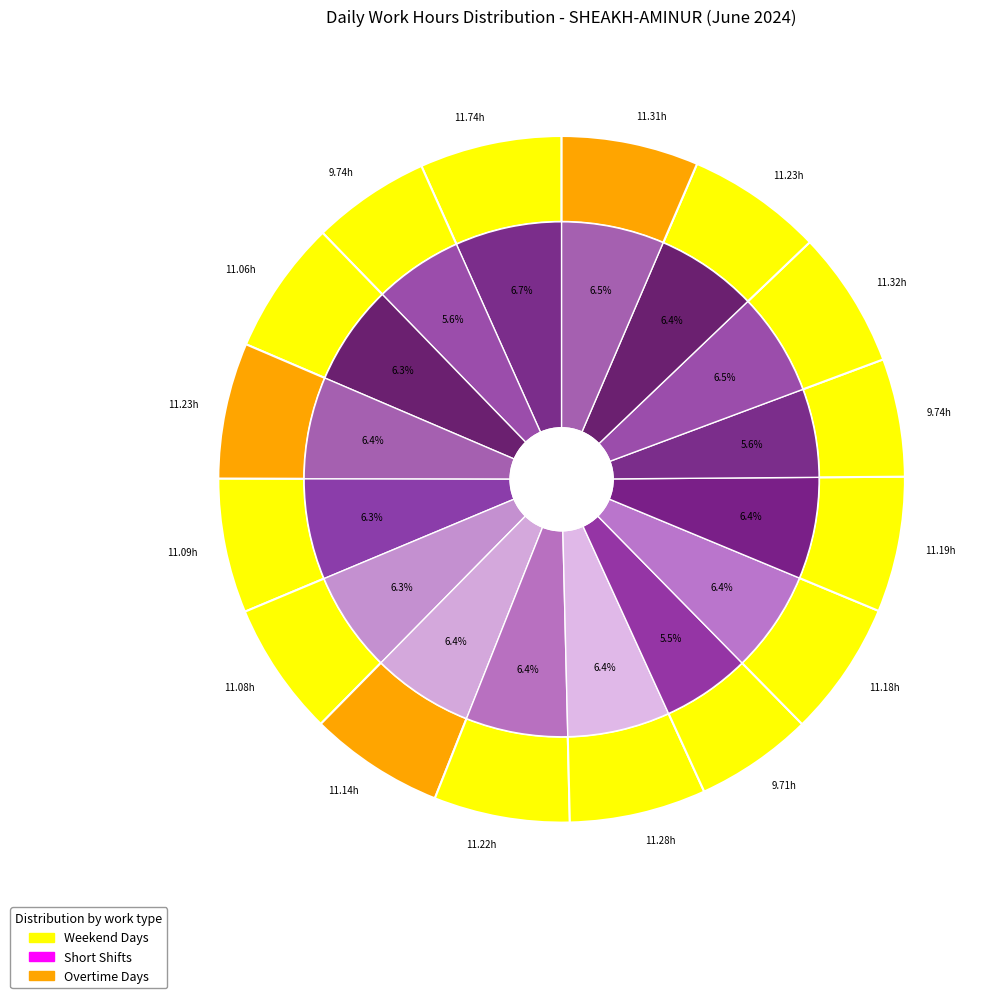

Which slice is the largest?

Day 1 (Sat)